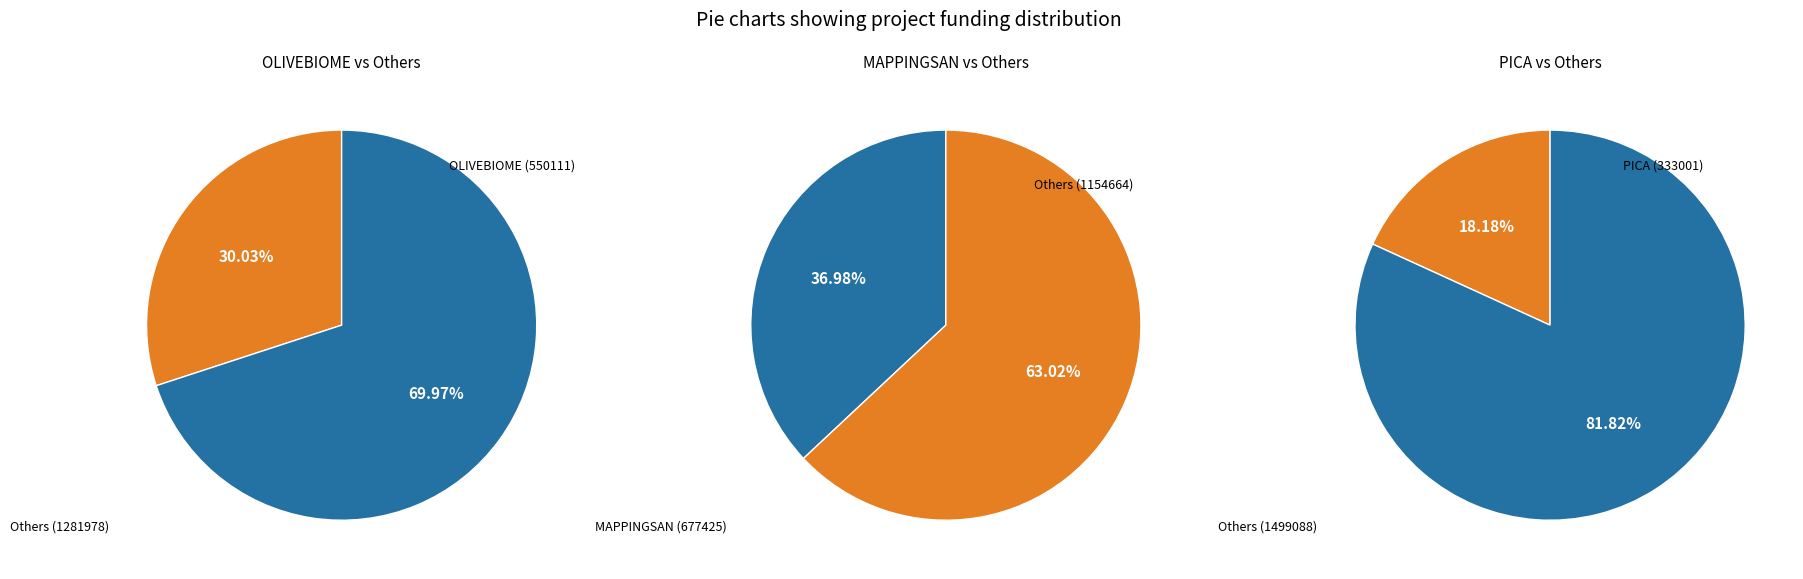

What percentage is the OLIVEBIOME slice, to the nearest percent?

30%